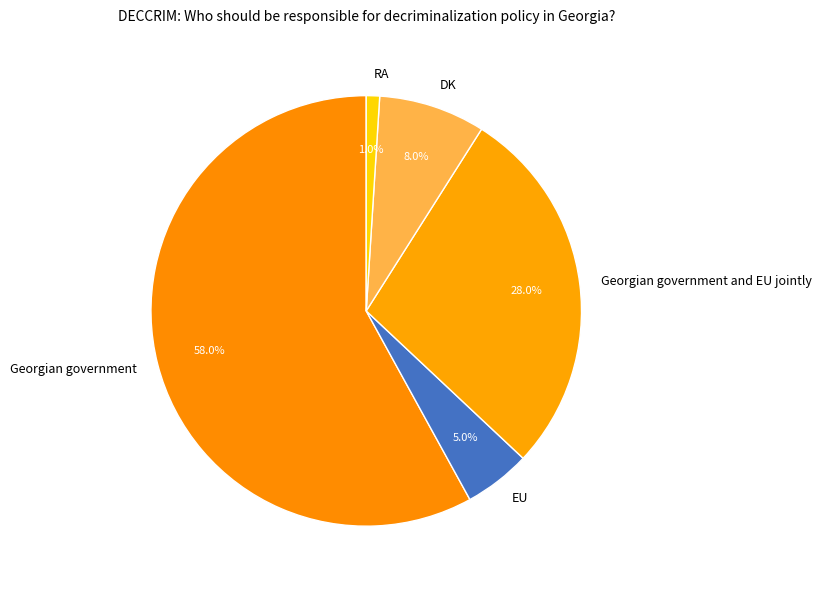

Approximately how many times larger is the value at DK compared to Georgian government and EU jointly?

0.3